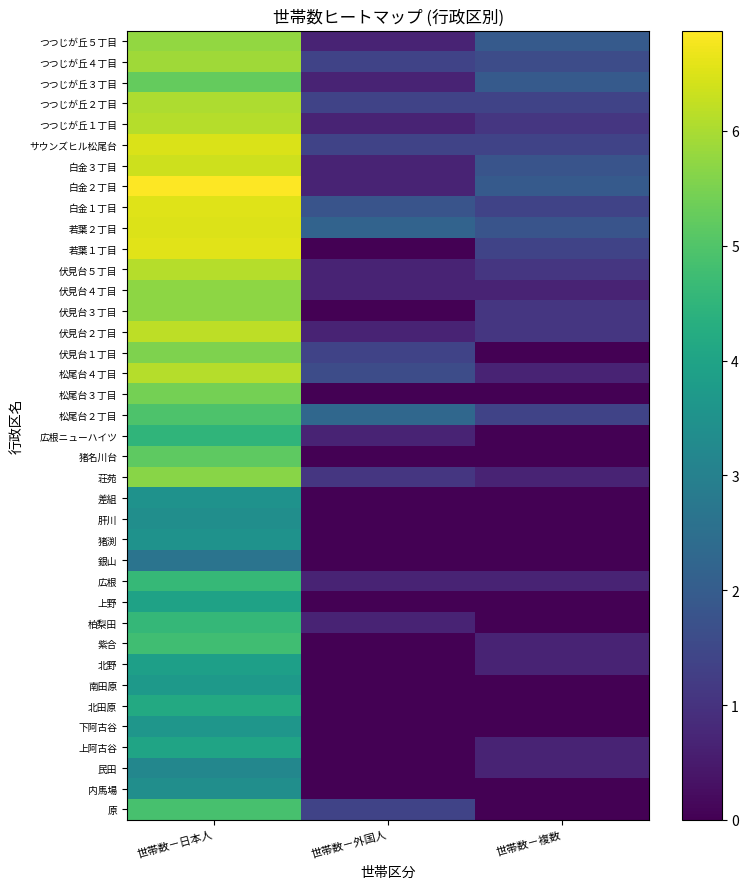

Reading left to right, extract all data points from this chart.

原: 世帯数－日本人=4.9	世帯数－外国人=1.4	世帯数－複数=0.0
内馬場: 世帯数－日本人=3.4	世帯数－外国人=0.0	世帯数－複数=0.0
民田: 世帯数－日本人=3.2	世帯数－外国人=0.0	世帯数－複数=0.7
上阿古谷: 世帯数－日本人=4.0	世帯数－外国人=0.0	世帯数－複数=0.7
下阿古谷: 世帯数－日本人=3.6	世帯数－外国人=0.0	世帯数－複数=0.0
北田原: 世帯数－日本人=4.2	世帯数－外国人=0.0	世帯数－複数=0.0
南田原: 世帯数－日本人=3.7	世帯数－外国人=0.0	世帯数－複数=0.0
北野: 世帯数－日本人=3.9	世帯数－外国人=0.0	世帯数－複数=0.7
紫合: 世帯数－日本人=4.8	世帯数－外国人=0.0	世帯数－複数=0.7
柏梨田: 世帯数－日本人=4.6	世帯数－外国人=0.7	世帯数－複数=0.0
上野: 世帯数－日本人=4.0	世帯数－外国人=0.0	世帯数－複数=0.0
広根: 世帯数－日本人=4.6	世帯数－外国人=0.7	世帯数－複数=0.7
銀山: 世帯数－日本人=2.6	世帯数－外国人=0.0	世帯数－複数=0.0
猪渕: 世帯数－日本人=3.5	世帯数－外国人=0.0	世帯数－複数=0.0
肝川: 世帯数－日本人=3.4	世帯数－外国人=0.0	世帯数－複数=0.0
差組: 世帯数－日本人=3.5	世帯数－外国人=0.0	世帯数－複数=0.0
荘苑: 世帯数－日本人=5.7	世帯数－外国人=1.1	世帯数－複数=0.7
猪名川台: 世帯数－日本人=5.2	世帯数－外国人=0.0	世帯数－複数=0.0
広根ニューハイツ: 世帯数－日本人=4.5	世帯数－外国人=0.7	世帯数－複数=0.0
松尾台２丁目: 世帯数－日本人=4.9	世帯数－外国人=2.3	世帯数－複数=1.4
松尾台３丁目: 世帯数－日本人=5.4	世帯数－外国人=0.0	世帯数－複数=0.0
松尾台４丁目: 世帯数－日本人=6.1	世帯数－外国人=1.6	世帯数－複数=0.7
伏見台１丁目: 世帯数－日本人=5.5	世帯数－外国人=1.4	世帯数－複数=0.0
伏見台２丁目: 世帯数－日本人=6.2	世帯数－外国人=0.7	世帯数－複数=1.1
伏見台３丁目: 世帯数－日本人=5.7	世帯数－外国人=0.0	世帯数－複数=1.1
伏見台４丁目: 世帯数－日本人=5.7	世帯数－外国人=0.7	世帯数－複数=0.7
伏見台５丁目: 世帯数－日本人=6.1	世帯数－外国人=0.7	世帯数－複数=1.1
若葉１丁目: 世帯数－日本人=6.6	世帯数－外国人=0.0	世帯数－複数=1.4
若葉２丁目: 世帯数－日本人=6.5	世帯数－外国人=2.2	世帯数－複数=1.8
白金１丁目: 世帯数－日本人=6.5	世帯数－外国人=1.8	世帯数－複数=1.4
白金２丁目: 世帯数－日本人=6.9	世帯数－外国人=0.7	世帯数－複数=1.9
白金３丁目: 世帯数－日本人=6.4	世帯数－外国人=0.7	世帯数－複数=1.8
サウンズヒル松尾台: 世帯数－日本人=6.5	世帯数－外国人=1.4	世帯数－複数=1.4
つつじが丘１丁目: 世帯数－日本人=6.1	世帯数－外国人=0.7	世帯数－複数=1.1
つつじが丘２丁目: 世帯数－日本人=6.0	世帯数－外国人=1.4	世帯数－複数=1.4
つつじが丘３丁目: 世帯数－日本人=5.3	世帯数－外国人=0.7	世帯数－複数=1.9
つつじが丘４丁目: 世帯数－日本人=5.9	世帯数－外国人=1.4	世帯数－複数=1.6
つつじが丘５丁目: 世帯数－日本人=5.8	世帯数－外国人=0.7	世帯数－複数=1.9